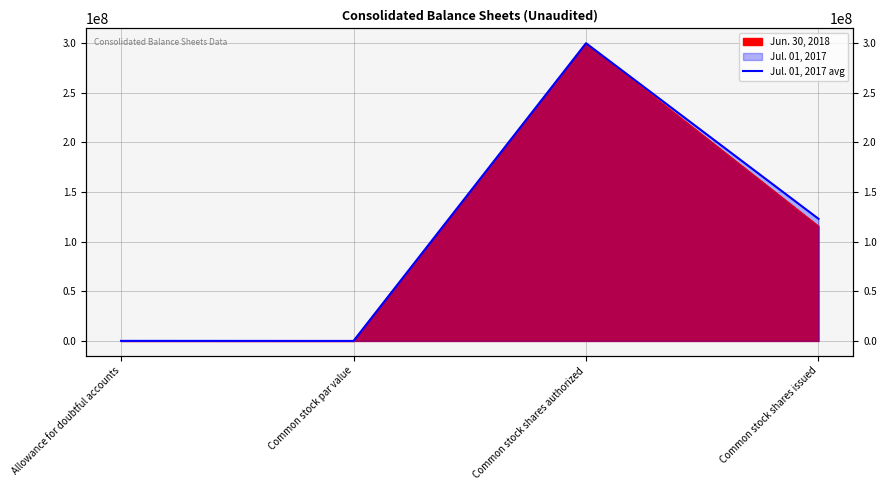

The value at Allowance for doubtful accounts is 74865. True or false?

False